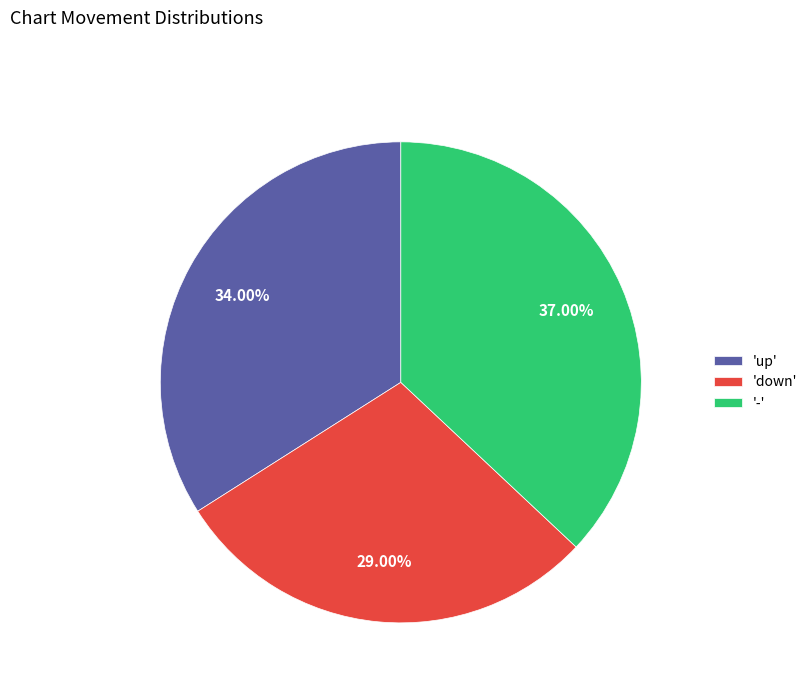

Rank the categories by value from lowest to highest.

'down', 'up', '-'